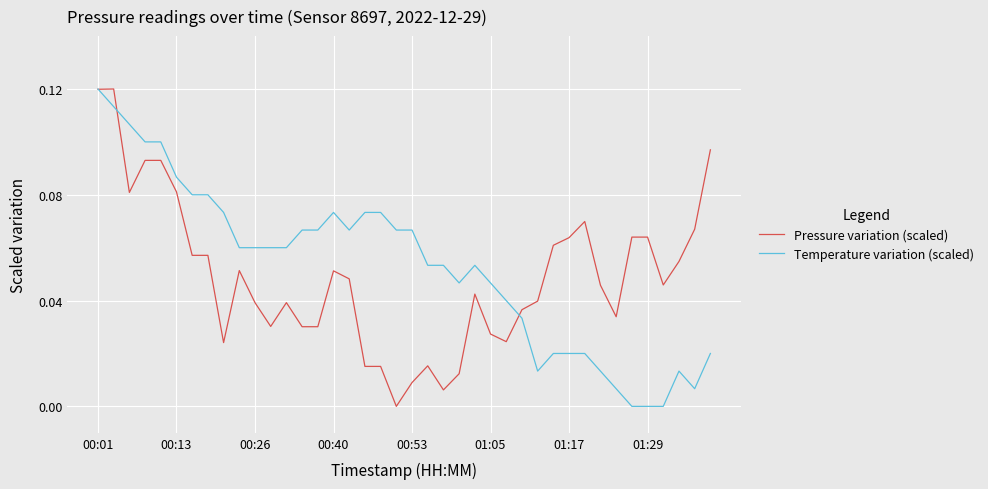

What is the value of the Temperature variation (scaled) point at the 15th from the left?

0.1